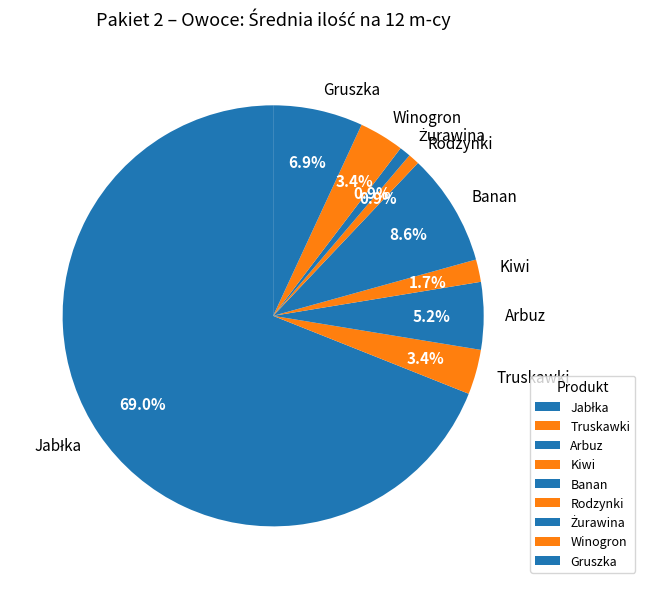

Combined, what portion of the pie is Gruszka and Arbuz?

12.1%